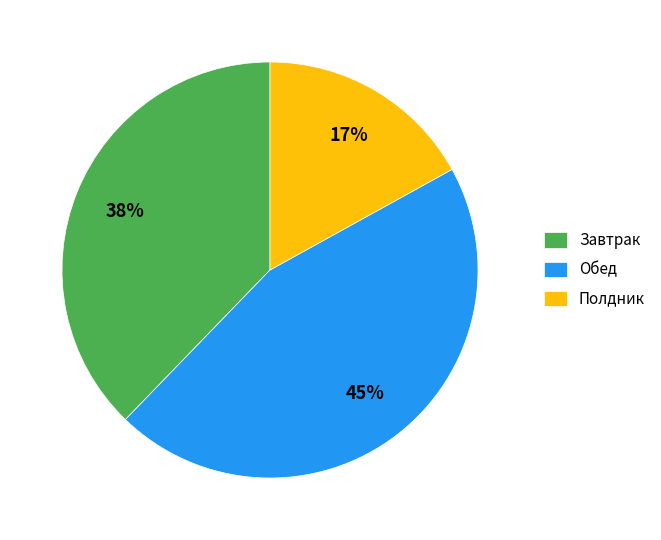

What is the ratio of the value at Завтрак to the value at Обед?

0.8